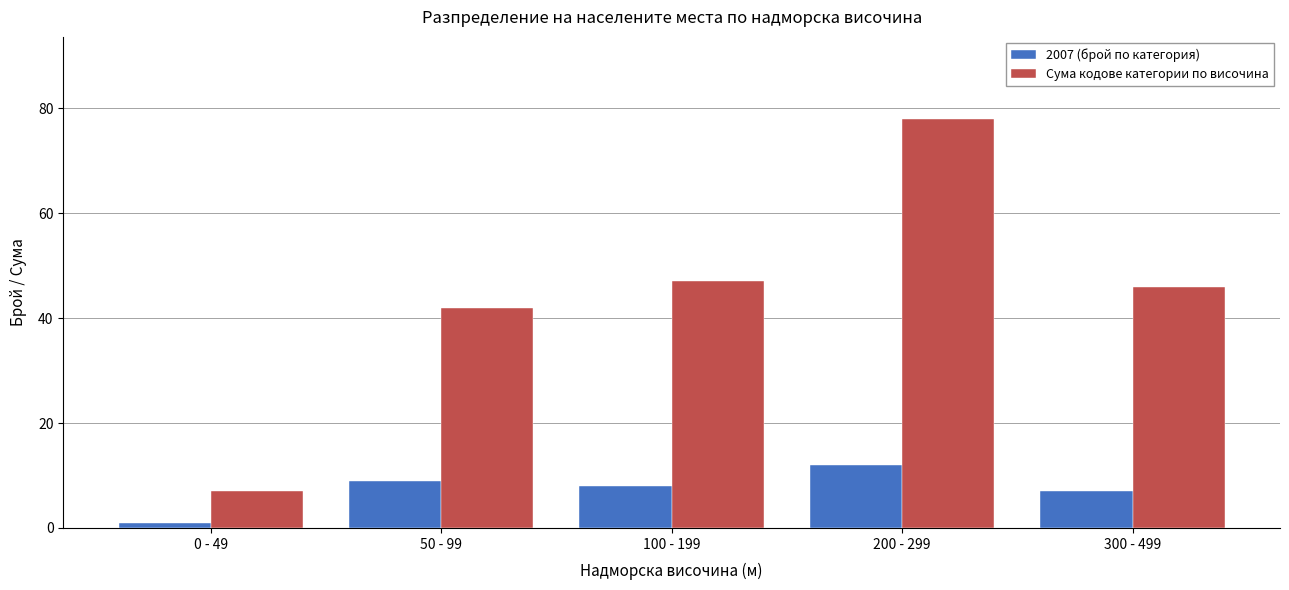

Reading left to right, list all the values displayed in this chart.

2007 (брой по категория): 0 - 49=1	50 - 99=9	100 - 199=8	200 - 299=12	300 - 499=7
Сума кодове категории по височина: 0 - 49=7	50 - 99=42	100 - 199=47	200 - 299=78	300 - 499=46